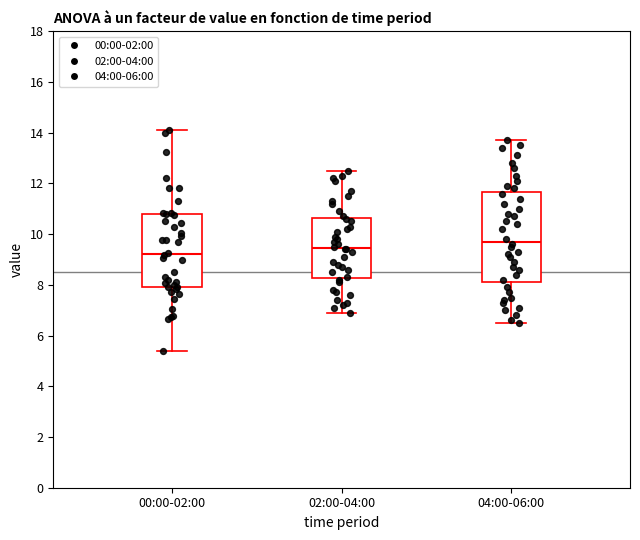

Reading left to right, read every box against the y-axis: the position of its median line, the range the box covers, and the ends of its whiskers. The values are not printed on the chart, so give them approximately, as read against the axis.

00:00-02:00: median 9.2, box 8.0 to 10.8, whiskers 5.4 to 14.2
02:00-04:00: median 9.4, box 8.2 to 10.6, whiskers 7.0 to 12.6
04:00-06:00: median 9.8, box 8.2 to 11.6, whiskers 6.6 to 13.8